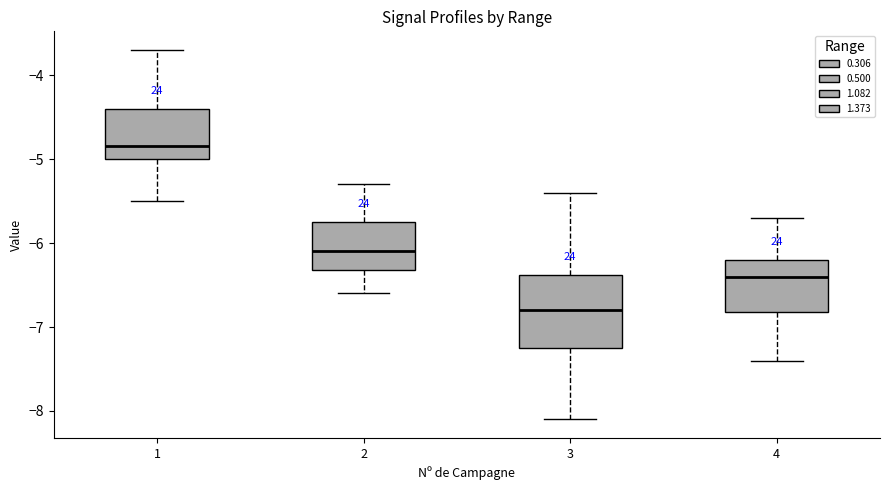

Comparing the boxes themselves (not the whiskers), which one is the tallest?

3